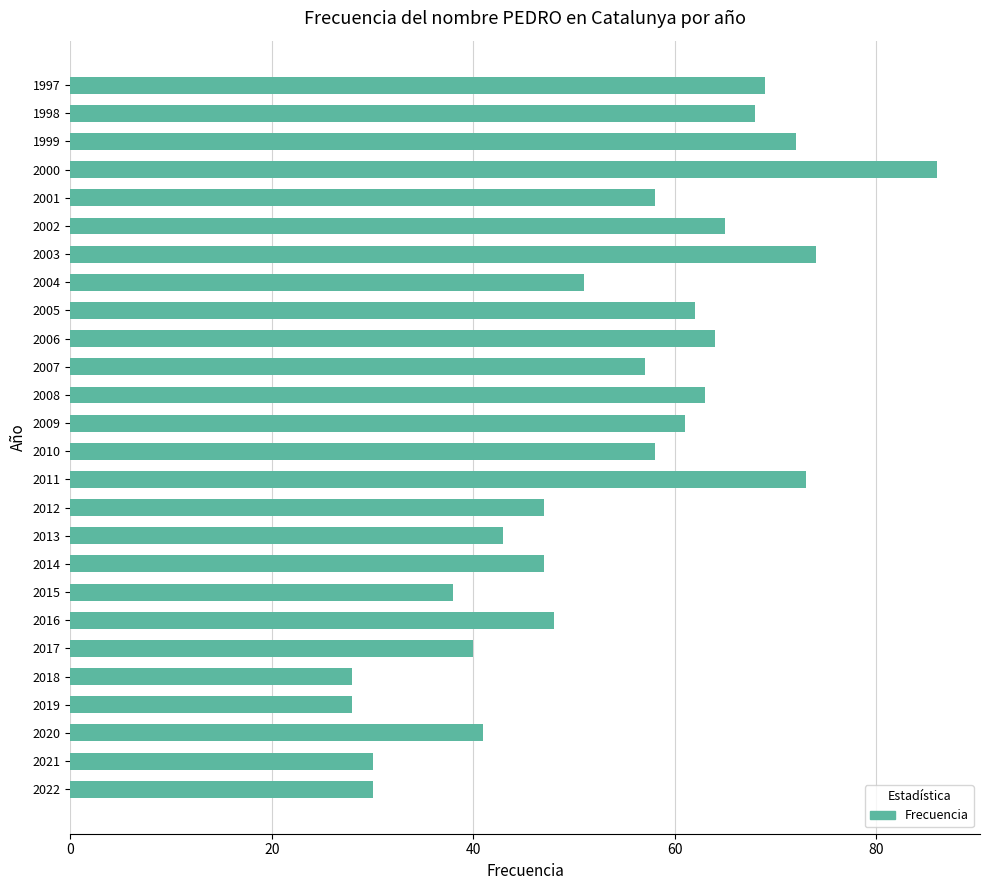

Where is the data nearest to the value 57?

2007